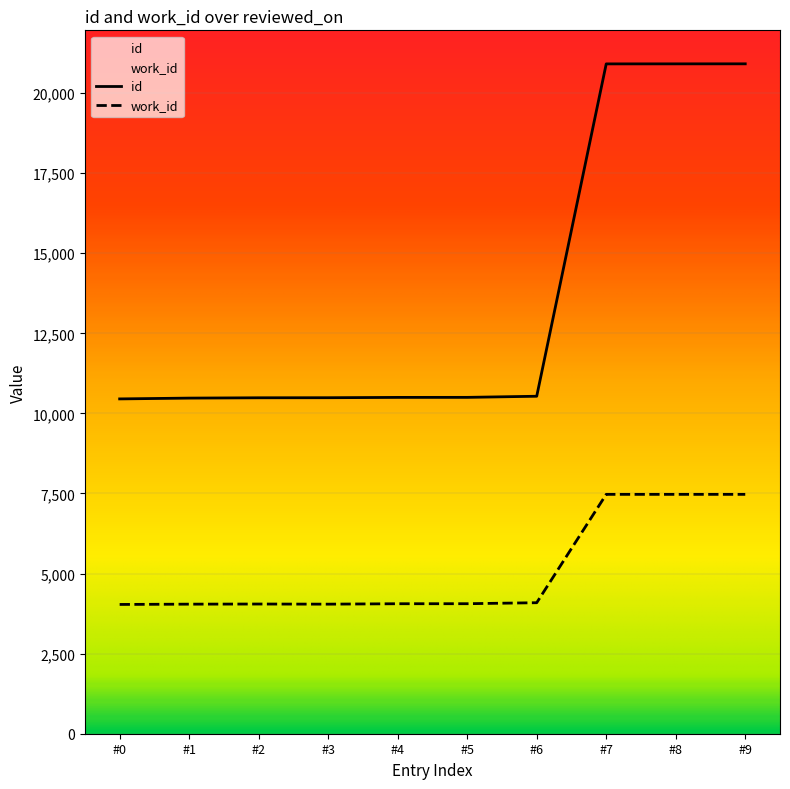

True or false: id and work_id cross at least once.

False